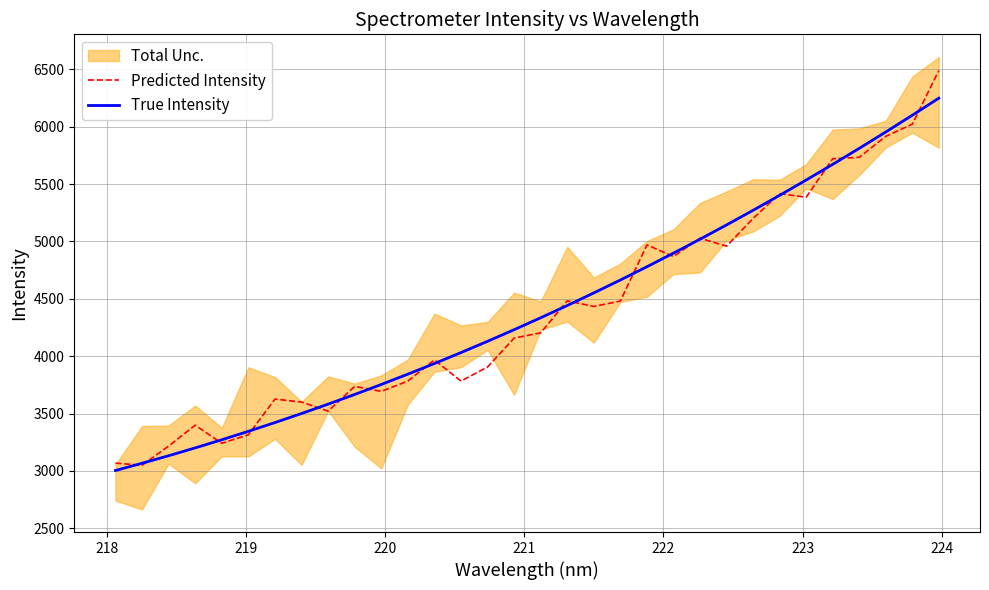

What is the minimum value for Predicted Intensity?

3048.4